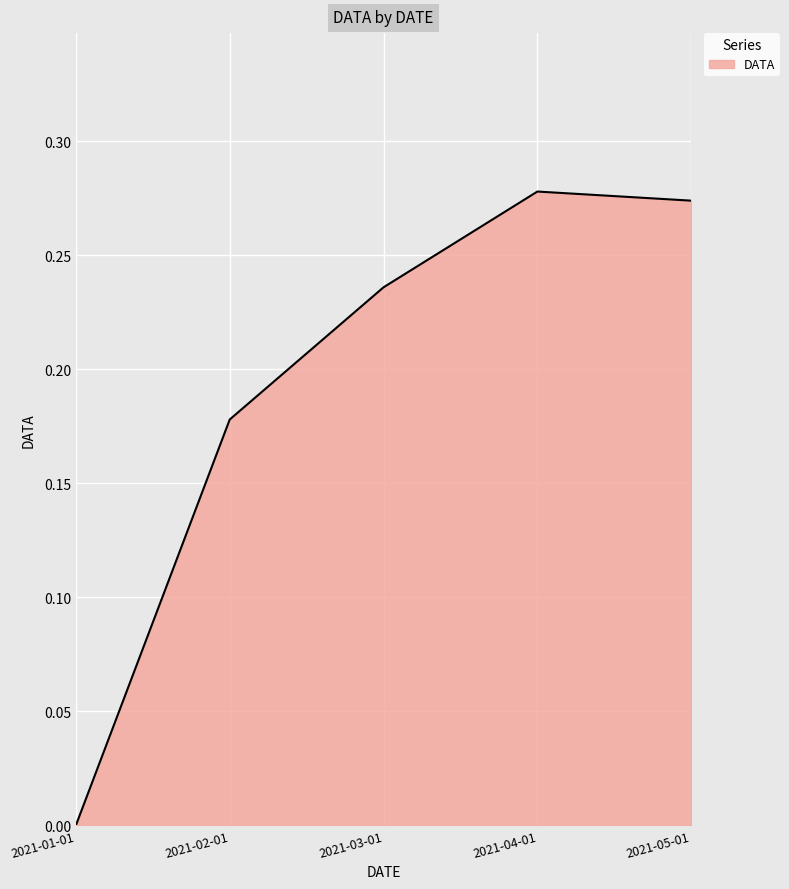

Does the chart display data point markers on the line(s)?

No